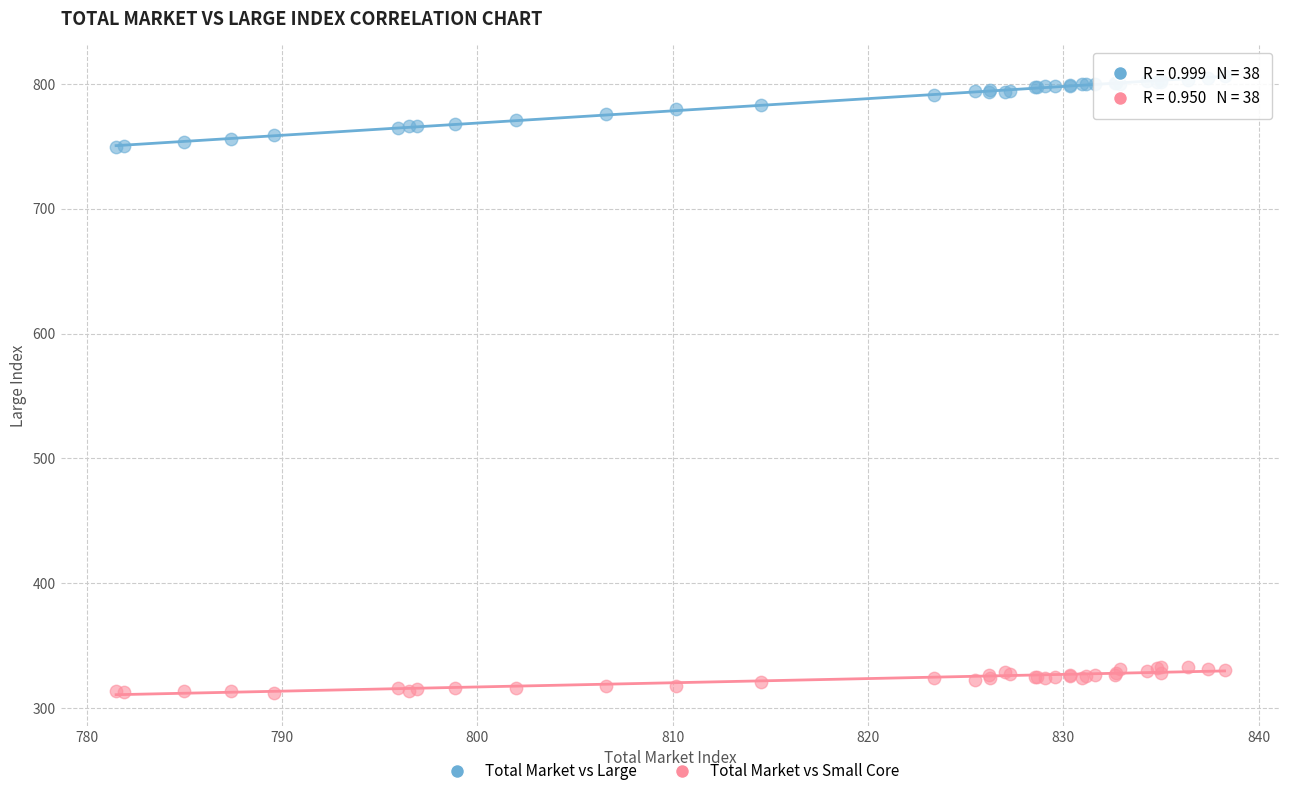

Which series has the largest Y range (max minus min)?

Total Market vs Large